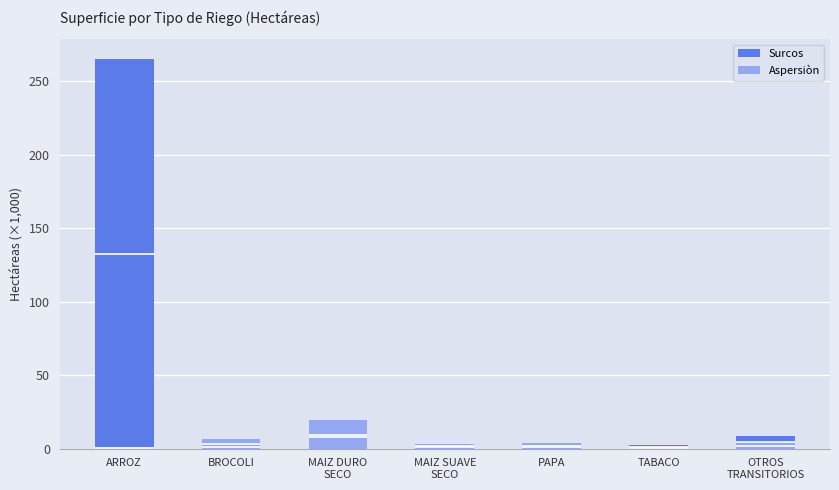

What is the value of the Surcos bar at the 5th from the left?

2.5